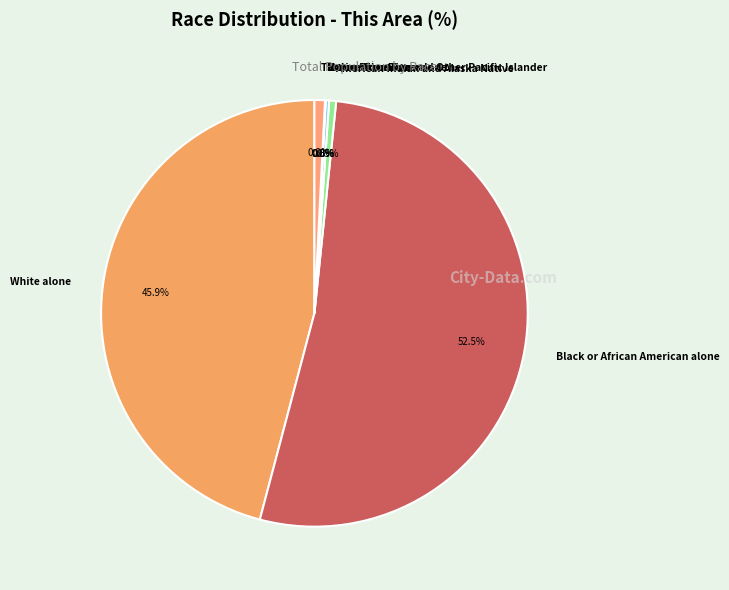

True or false: Two or More Races accounts for 1% of the total.

True